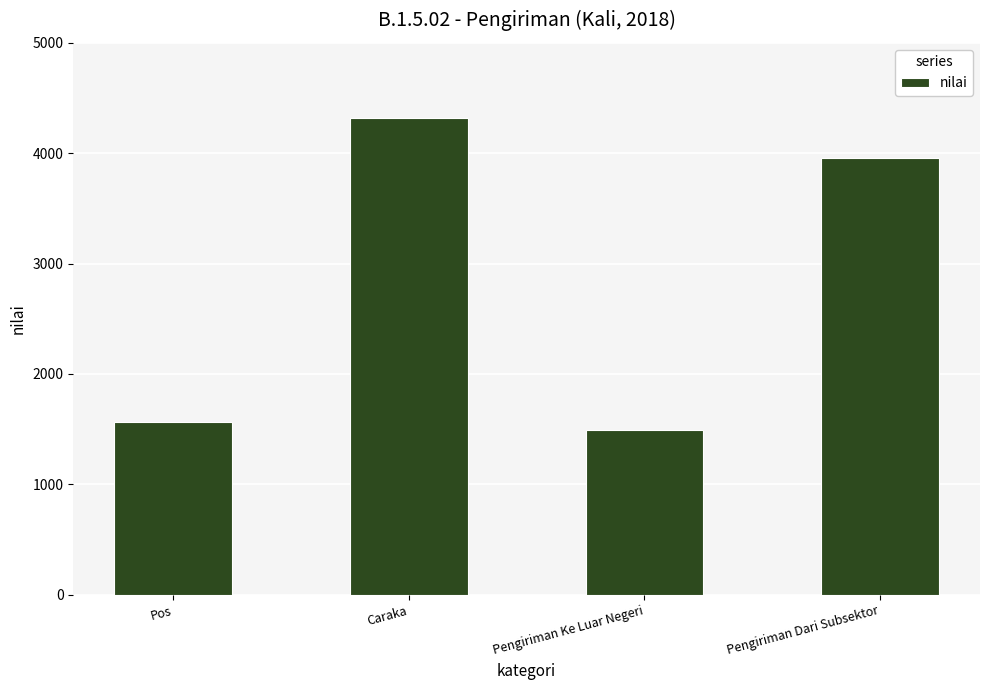

What is the sum of the values at Pengiriman Dari Subsektor and Pengiriman Ke Luar Negeri?

5450